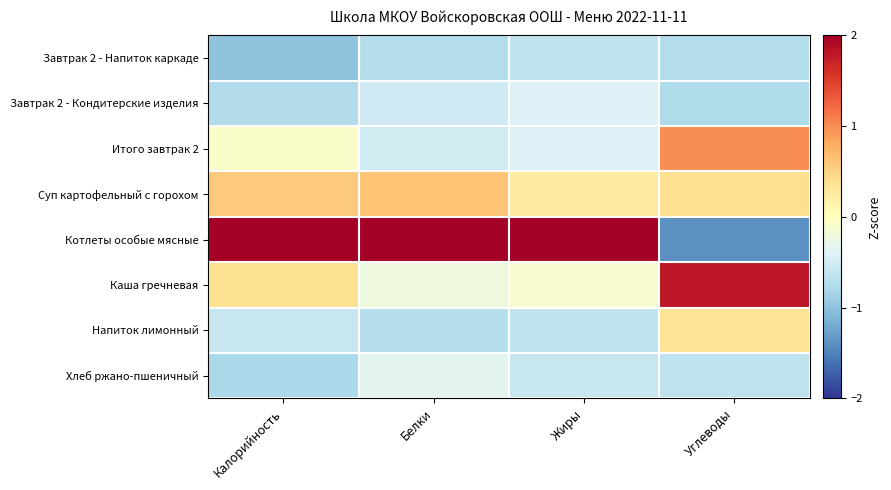

Rank the series at Жиры from lowest to highest value.

Завтрак 2 - Напиток каркаде, Напиток лимонный, Хлеб ржано-пшеничный, Завтрак 2 - Кондитерские изделия, Итого завтрак 2, Каша гречневая, Суп картофельный с горохом, Котлеты особые мясные